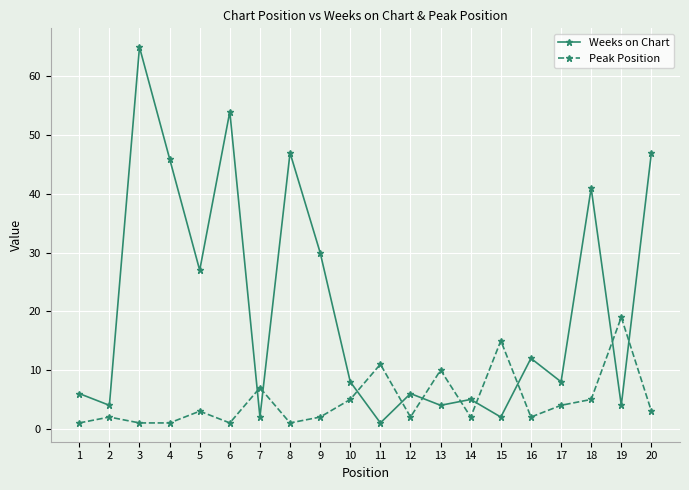

Reading left to right, list all the values displayed in this chart.

Weeks on Chart: 1=6	2=4	3=65	4=46	5=27	6=54	7=2	8=47	9=30	10=8	11=1	12=6	13=4	14=5	15=2	16=12	17=8	18=41	19=4	20=47
Peak Position: 1=1	2=2	3=1	4=1	5=3	6=1	7=7	8=1	9=2	10=5	11=11	12=2	13=10	14=2	15=15	16=2	17=4	18=5	19=19	20=3